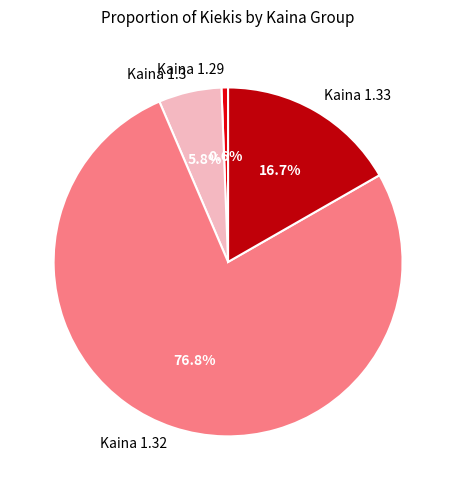

How many slices are in this pie chart?

4